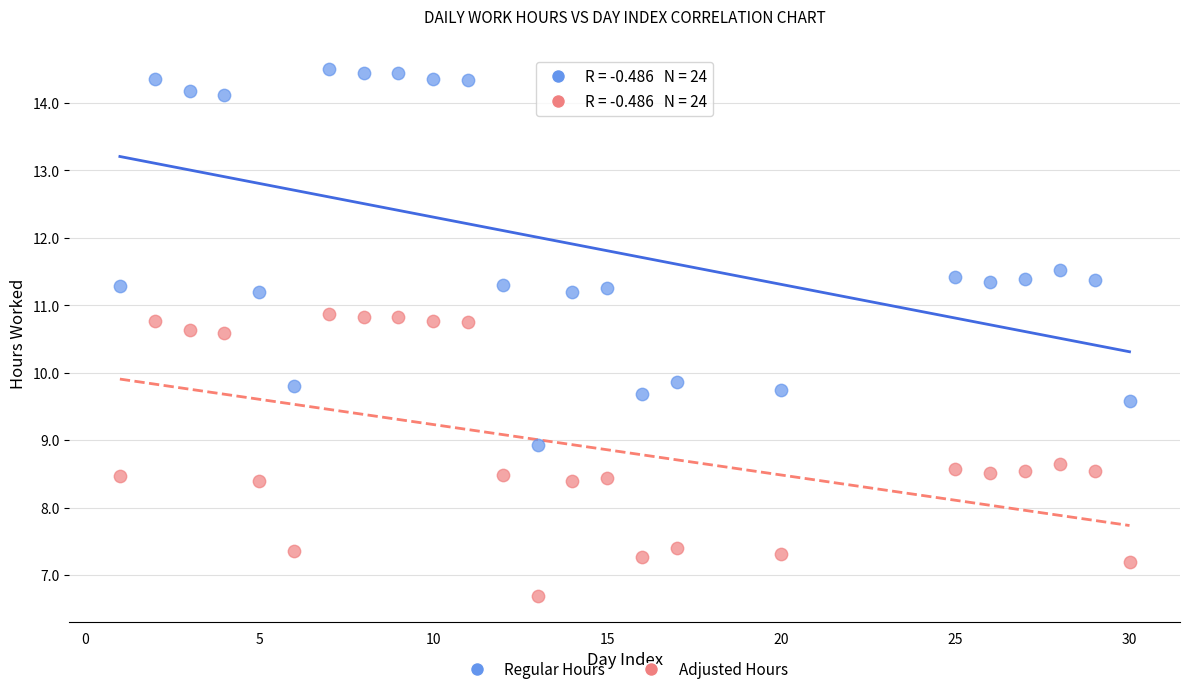

Across all data points, what is the range of X values (max minus min)?

29.0